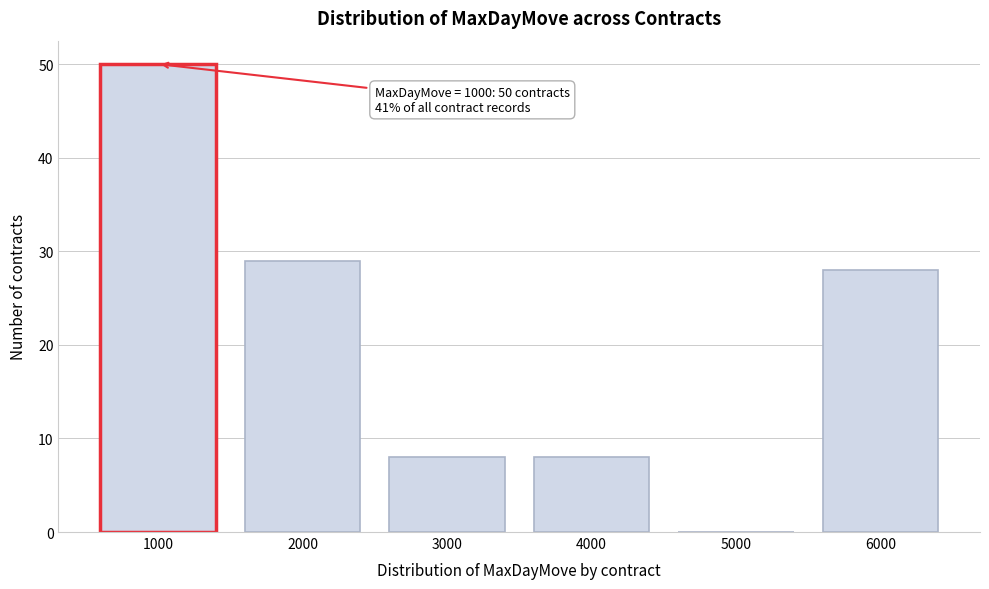

Reading left to right, what are all the values shown in this chart?

1000=50	2000=29	3000=8	4000=8	5000=0	6000=28